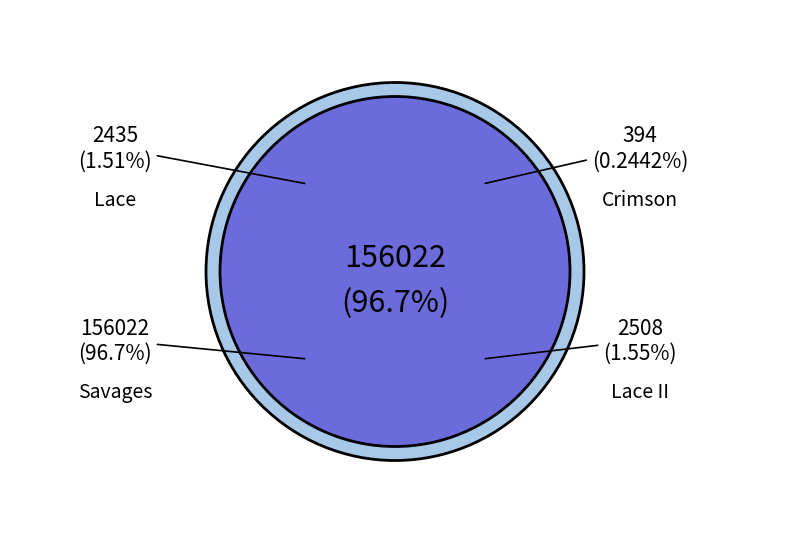

To the nearest percent, what is the combined percentage of Lace and Savages?

98%